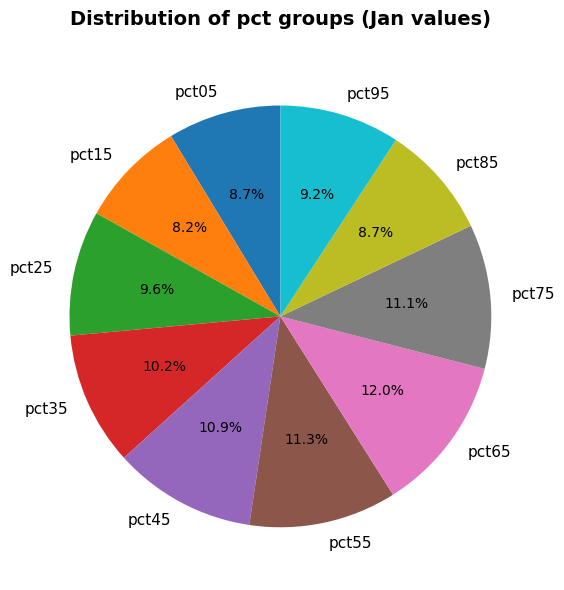

Which has a higher value, pct35 or pct95?

pct35